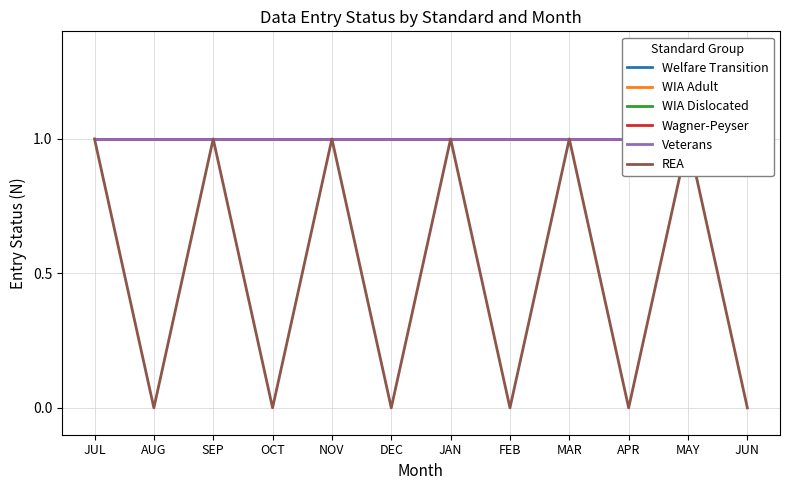

What is the minimum value for WIA Dislocated?

1